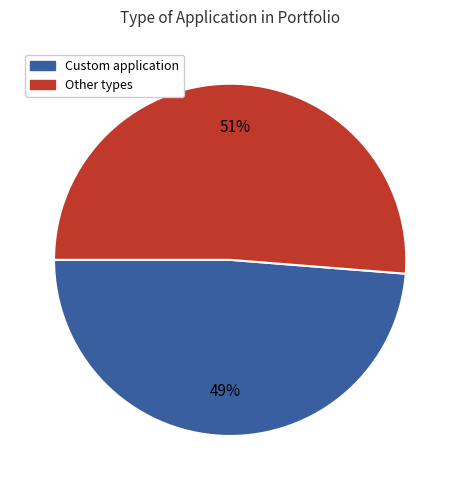

To the nearest percent, what is the average slice percentage?

50%